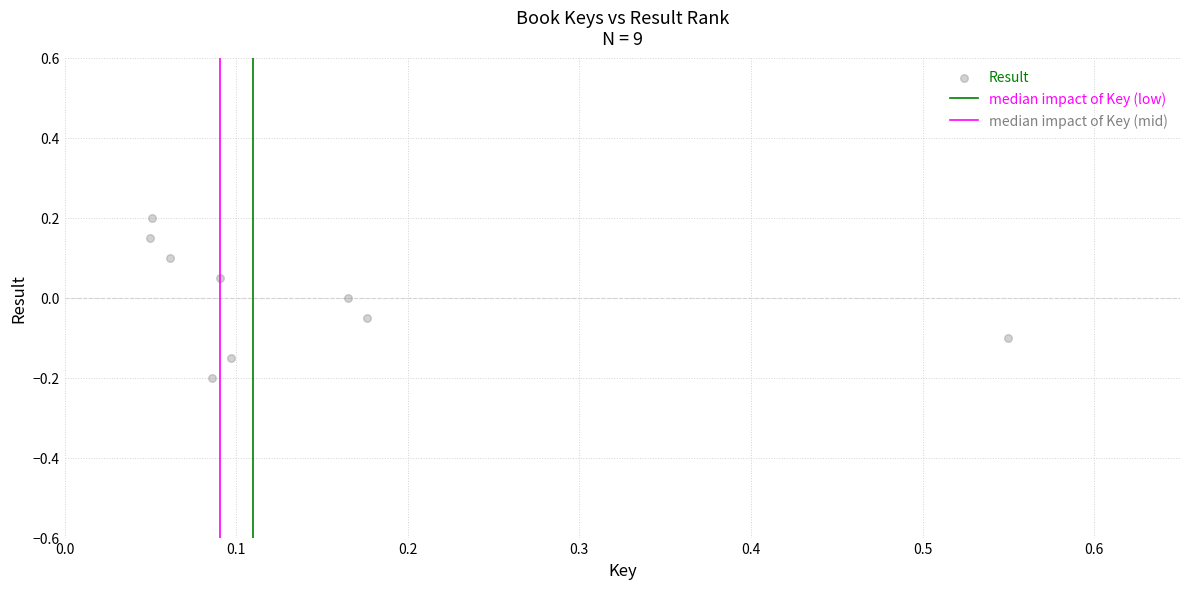

What is the range of Y values (max minus min)?

0.4